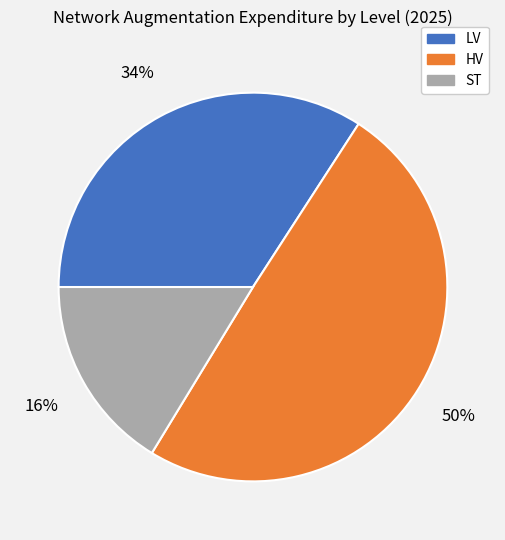

Which category has the smallest portion of the pie?

ST